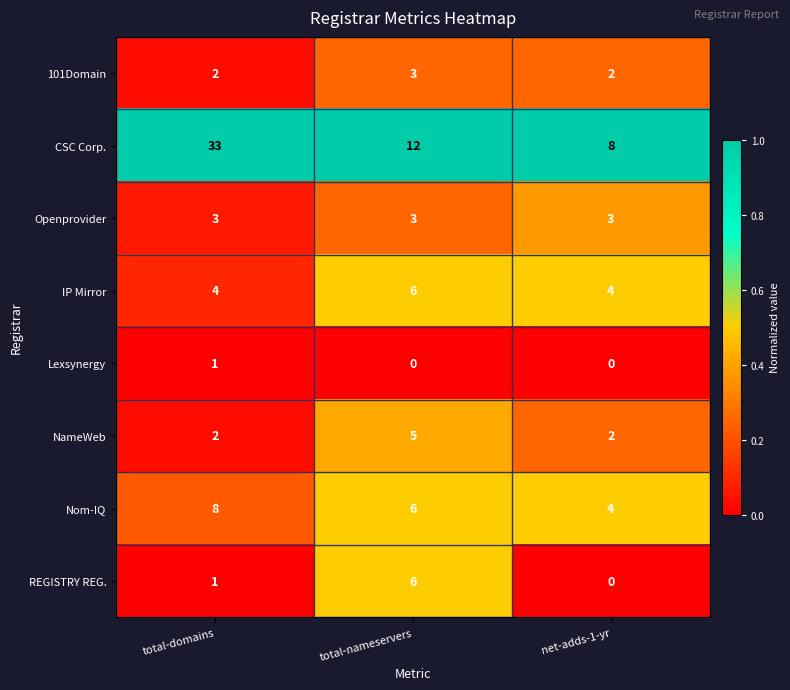

At which category is the sum across all series the highest?

total-domains